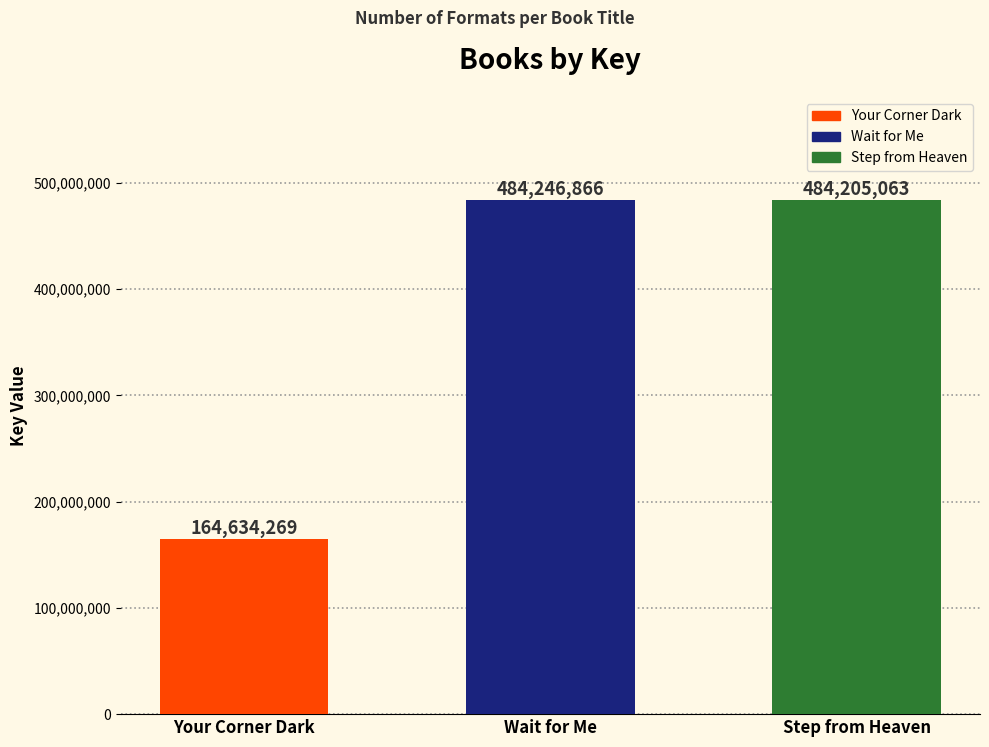

Reading left to right, extract all data points from this chart.

Your Corner Dark=164634269	Wait for Me=484246866	Step from Heaven=484205063